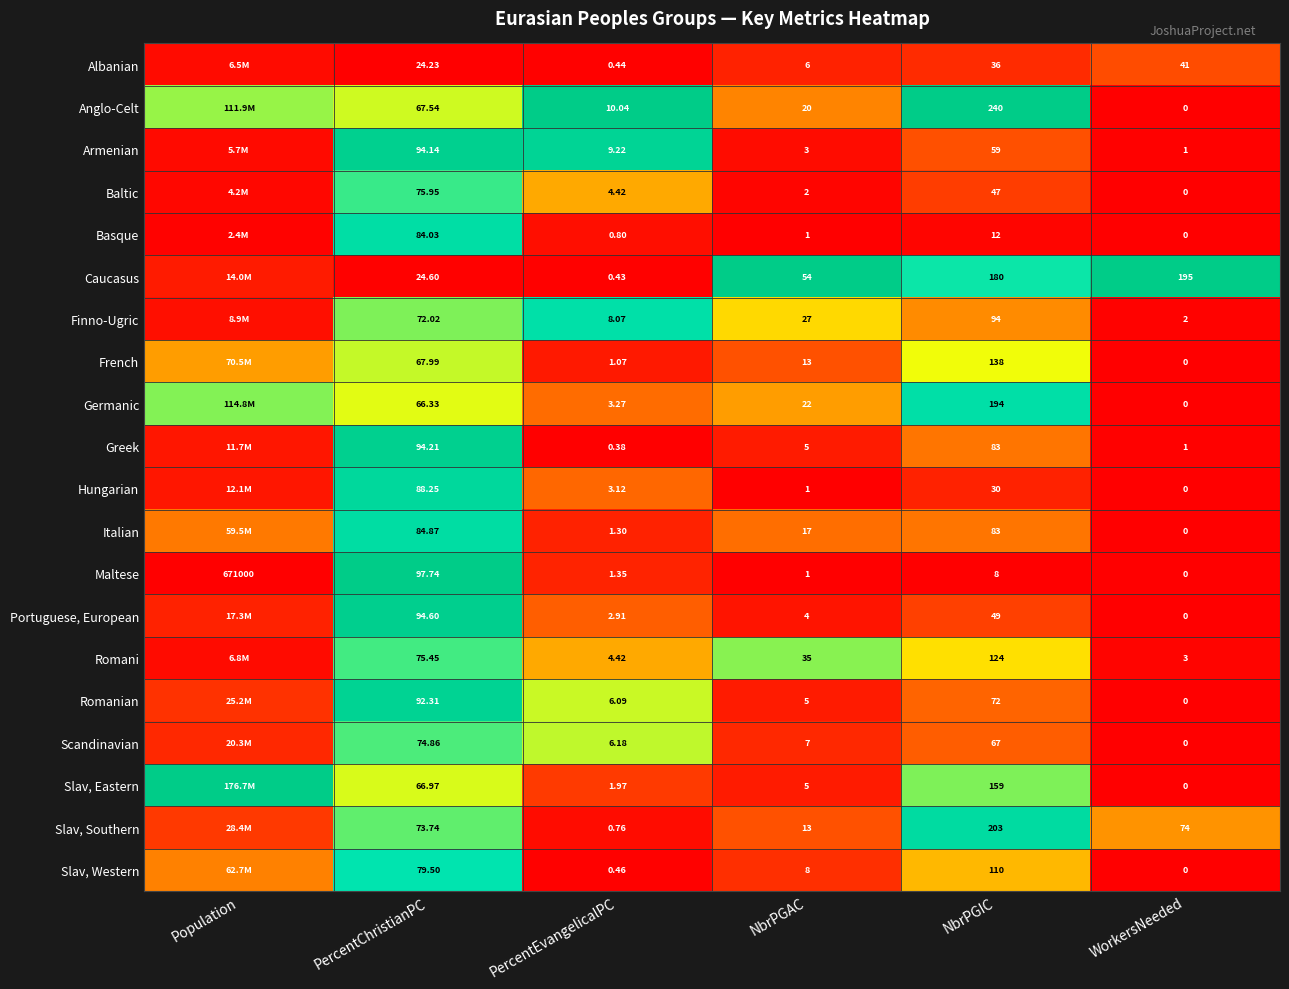

Count the number of data series in this chart.

20